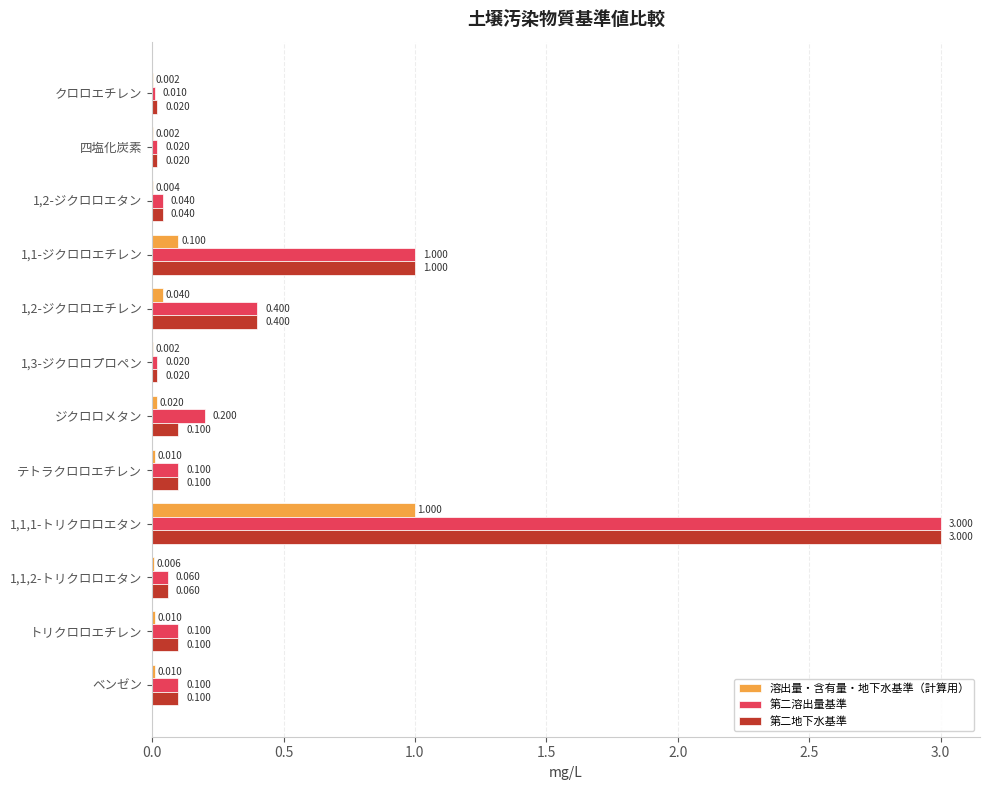

Which series has the largest total across all categories?

第二溶出量基準